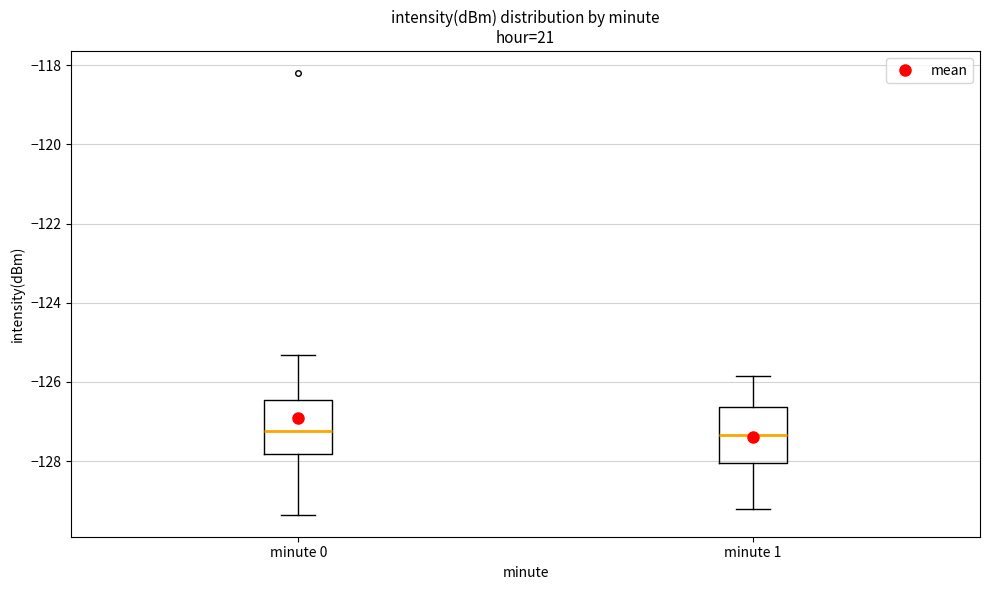

Where does the median line of the box for minute 1 sit on the y-axis? The values are not printed on the chart, so give them approximately, as read against the axis.

-127.4